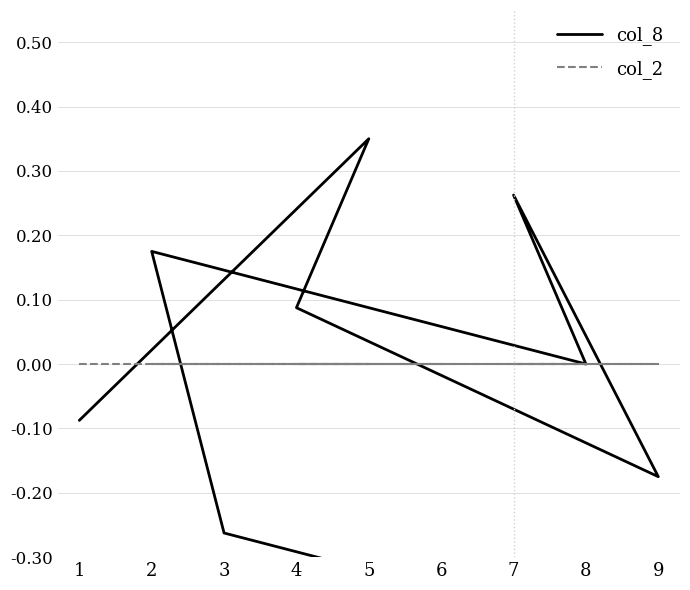

What is the lowest value of the col_8 series?

-0.3